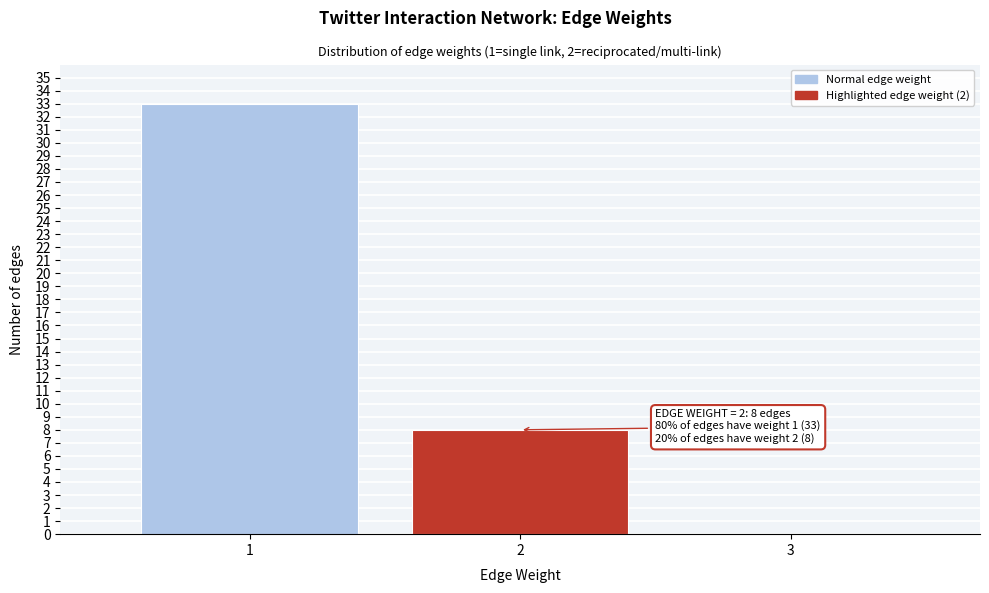

Reading right to left, extract all data points from this chart.

3=0	2=8	1=33